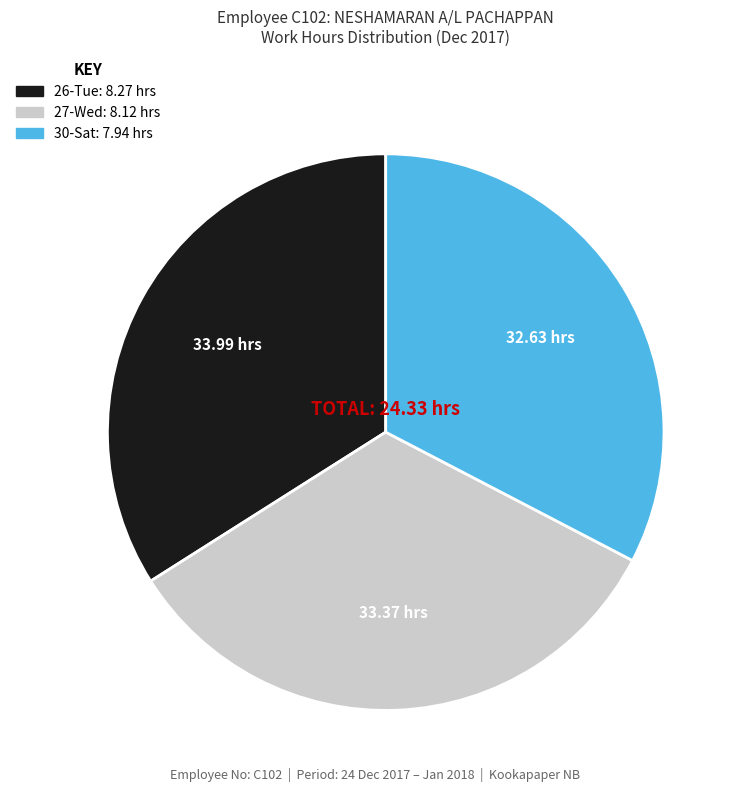

Which has a higher value, 27-Wed or 26-Tue?

26-Tue